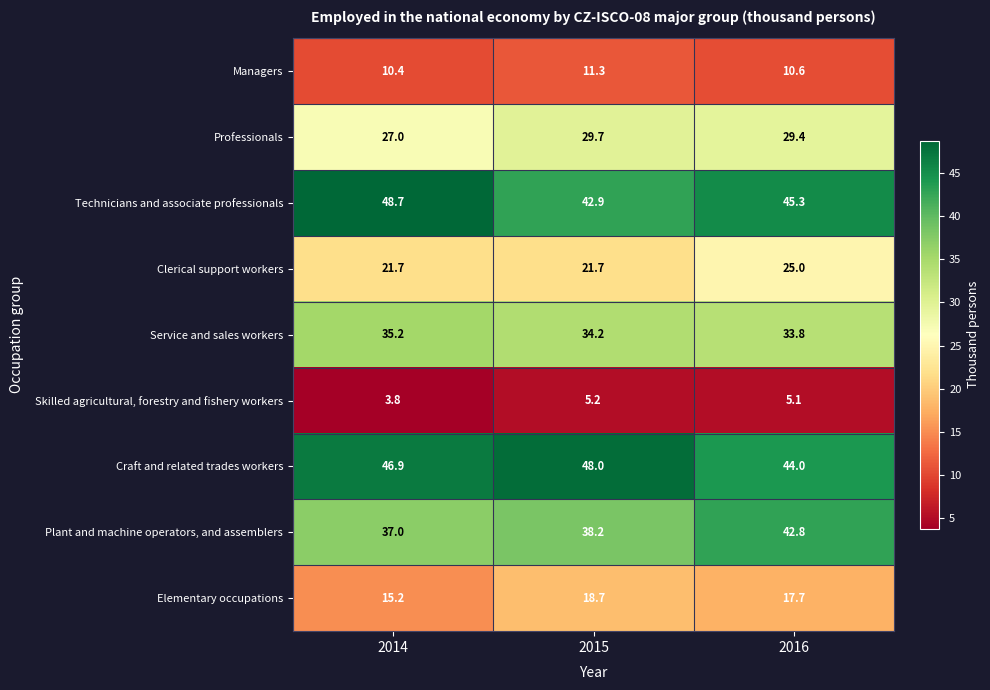

What is the average value of the Professionals series?

28.7